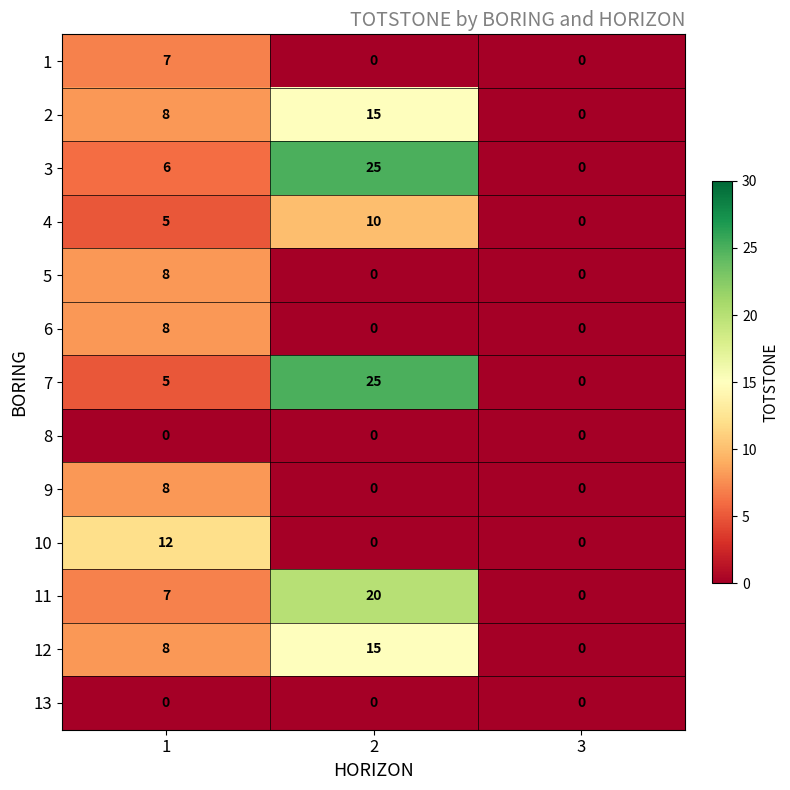

How many positive values does the 2 series have?

2